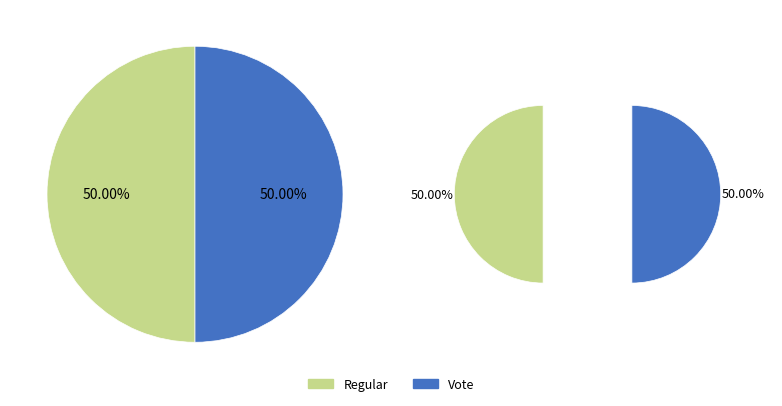

What percentage is the Regular slice, to the nearest percent?

50%